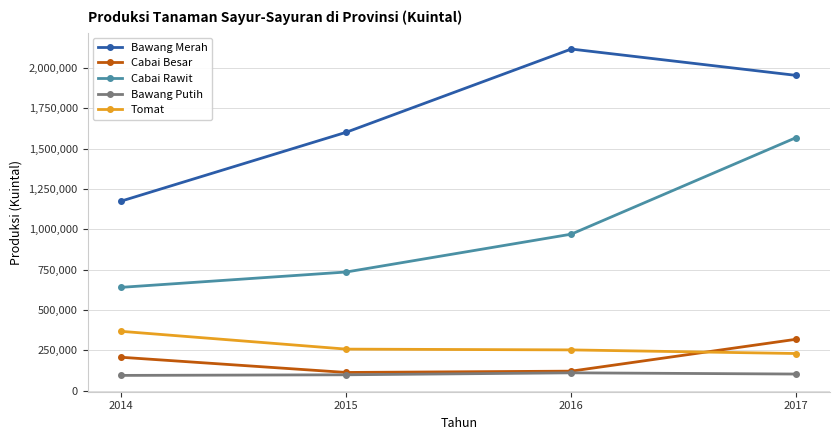

At which category is the sum across all series the highest?

2017